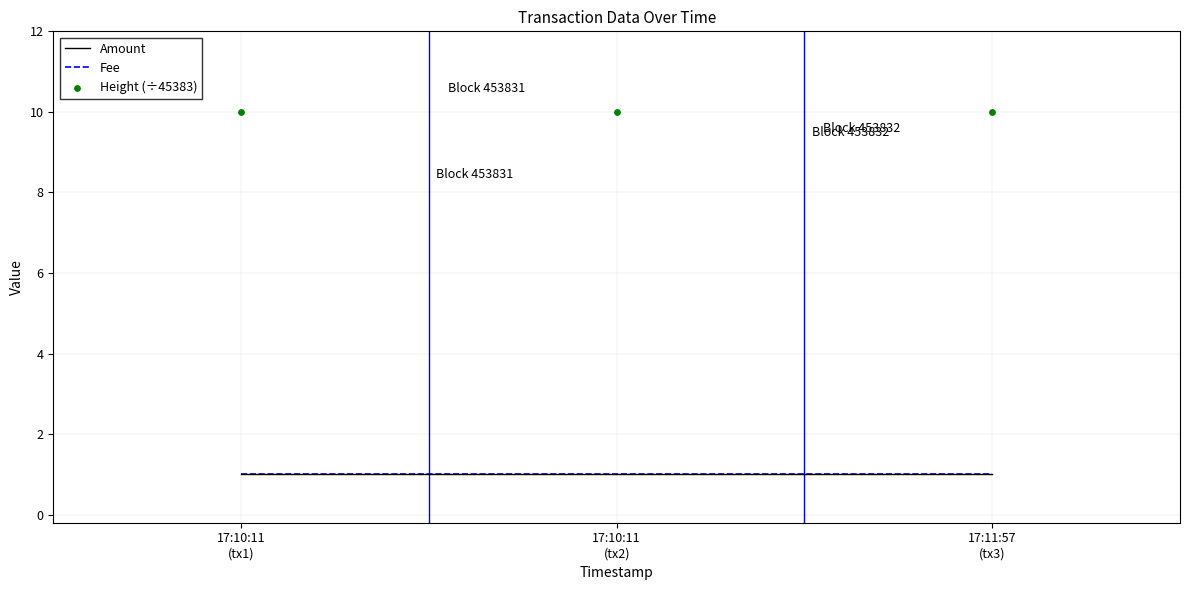

What are all the series names shown in the legend?

Amount, Fee, Height (÷45383)